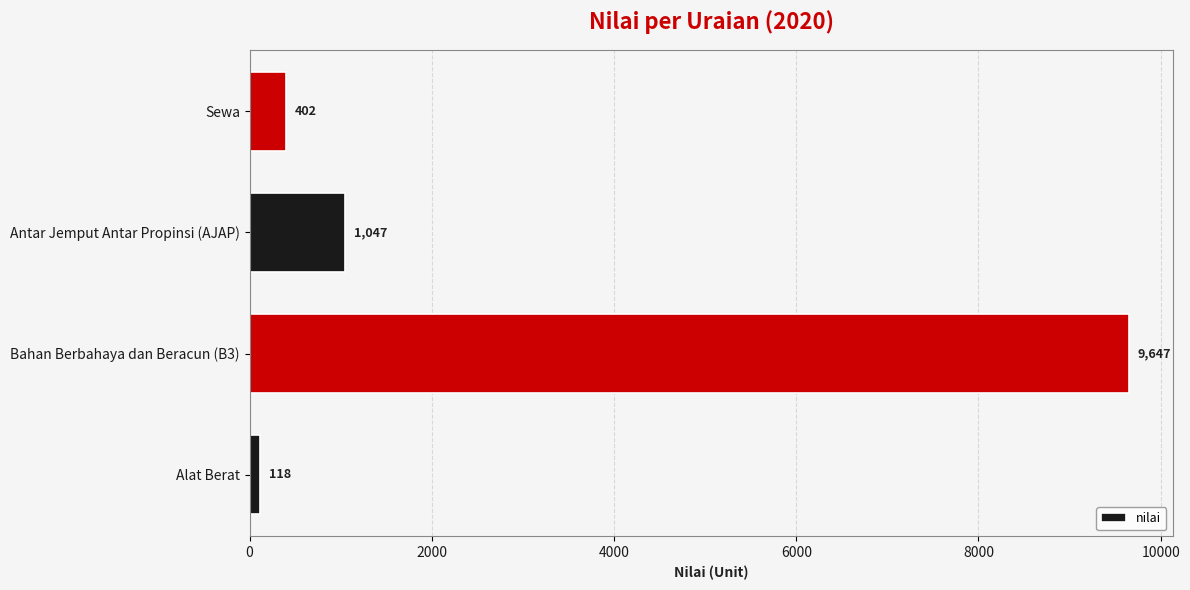

Rank the categories by value from highest to lowest.

Bahan Berbahaya dan Beracun (B3), Antar Jemput Antar Propinsi (AJAP), Sewa, Alat Berat